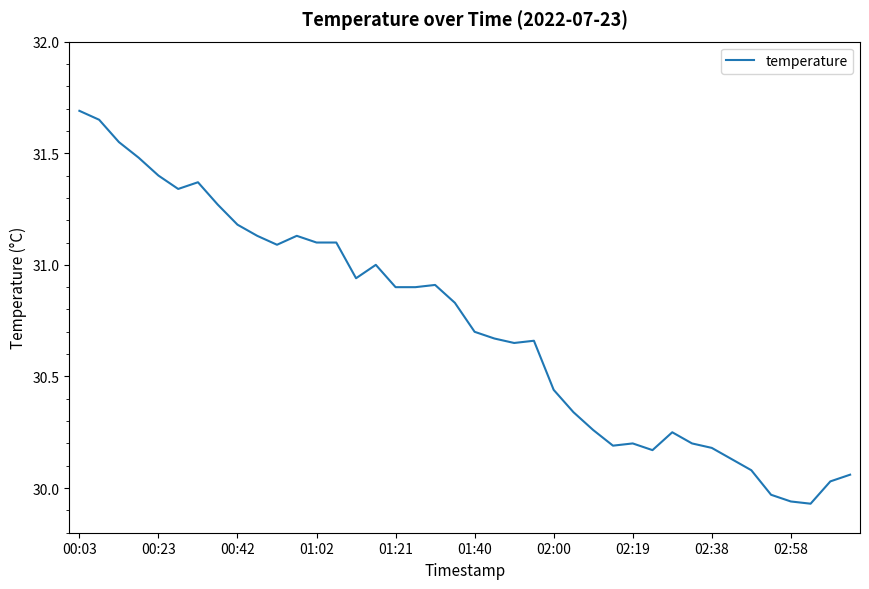

What is the greatest value displayed?

31.7